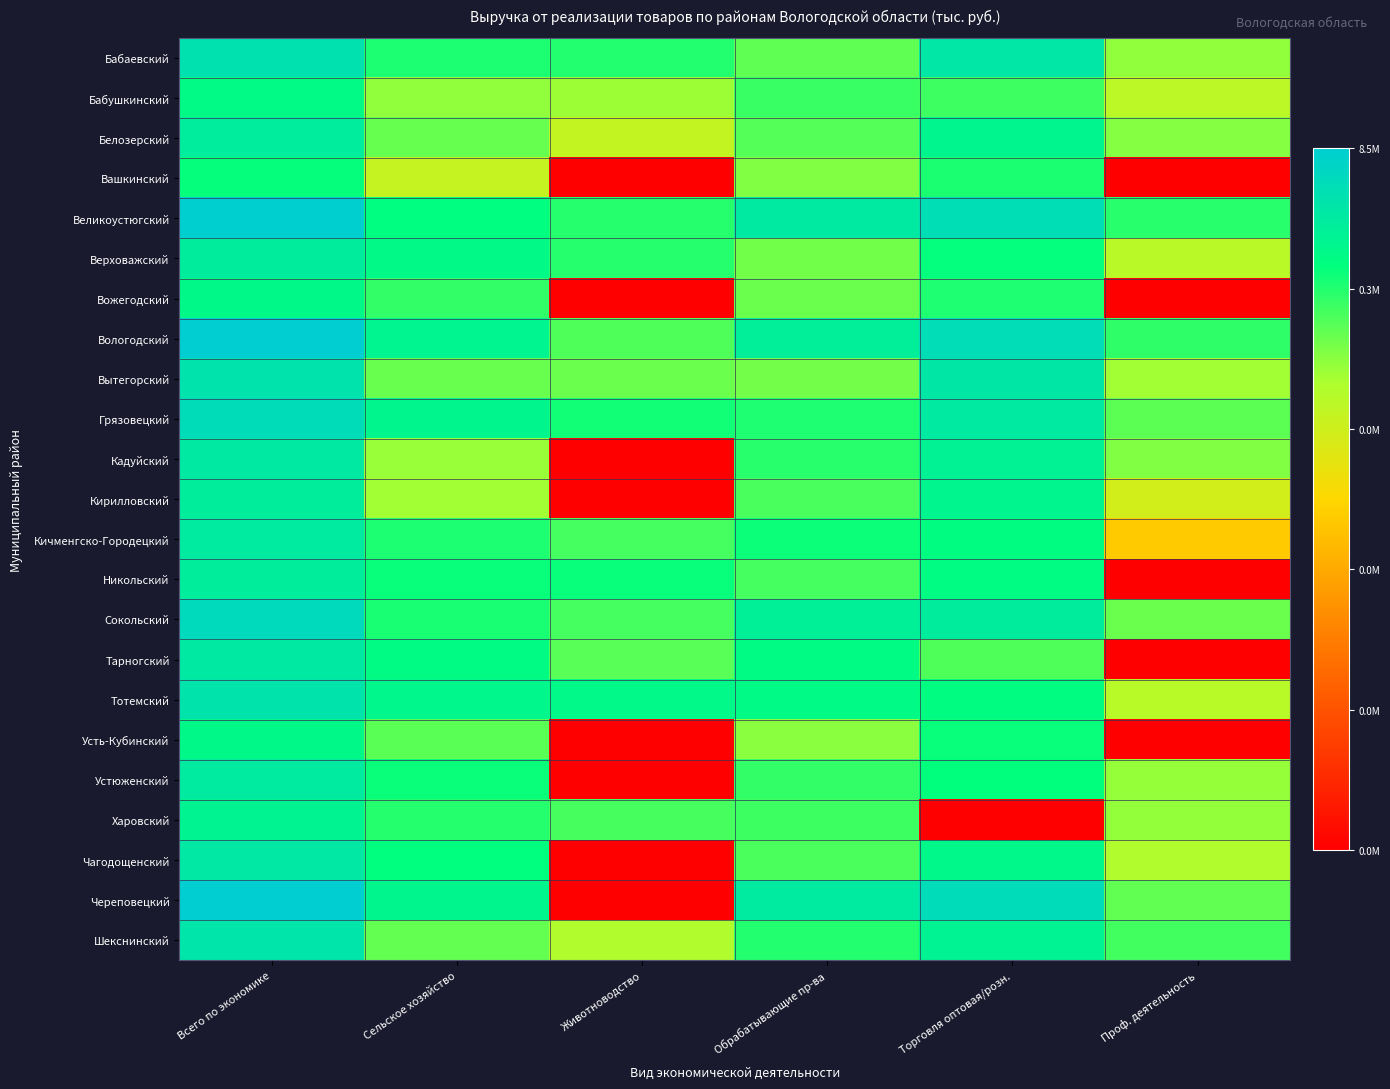

At how many categories does at least one series exceed 12?

6